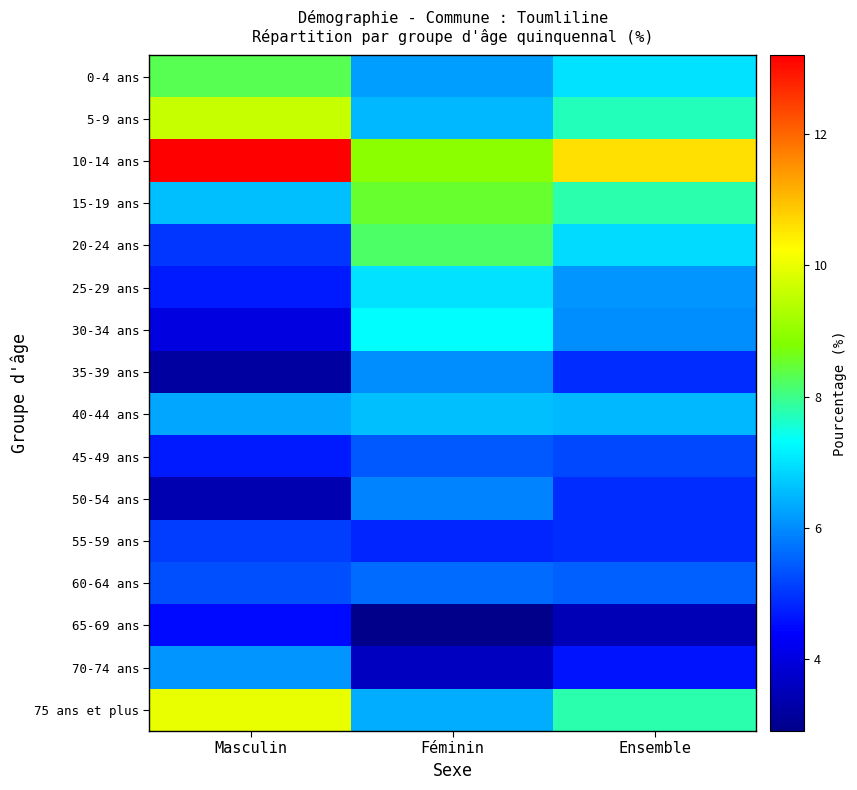

What is the difference between the highest and lowest values at Masculin?

10.0